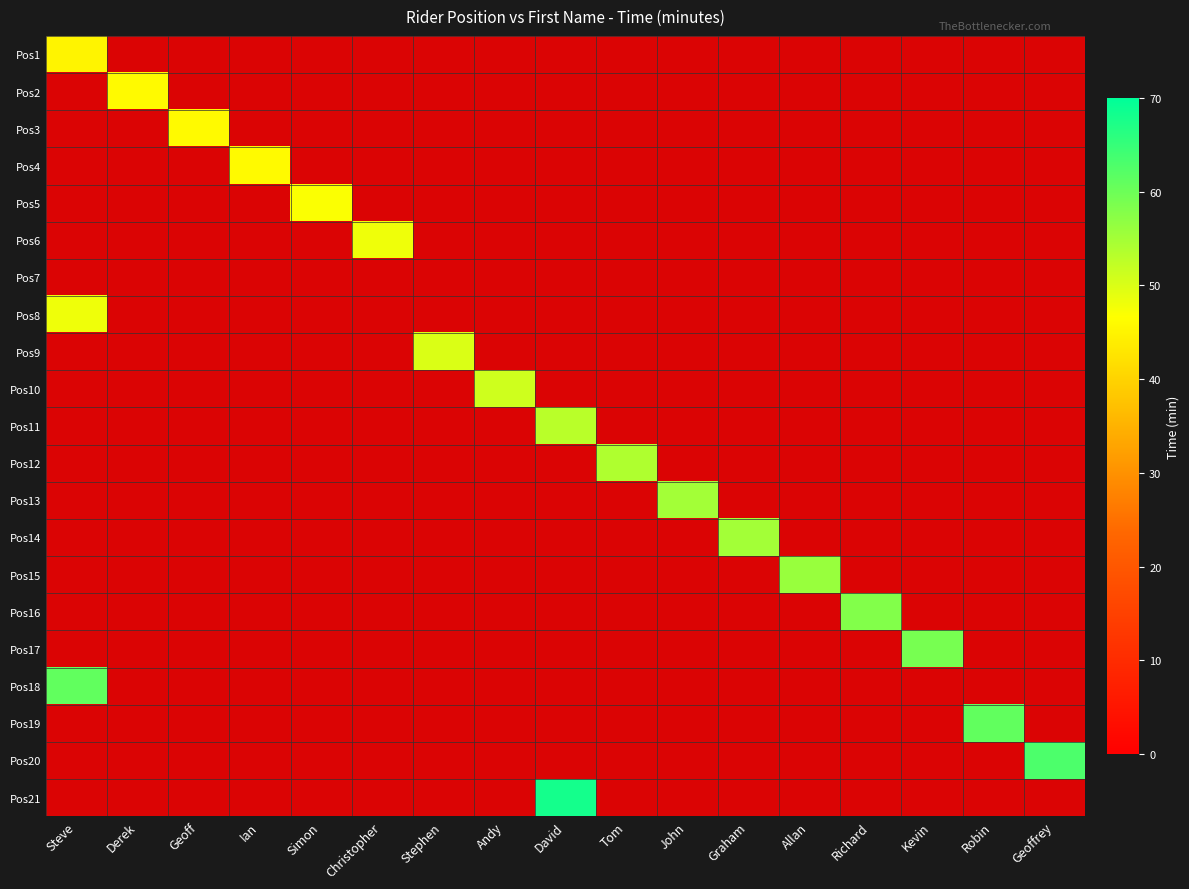

Is it true that Ian equals 23 at 12?

False